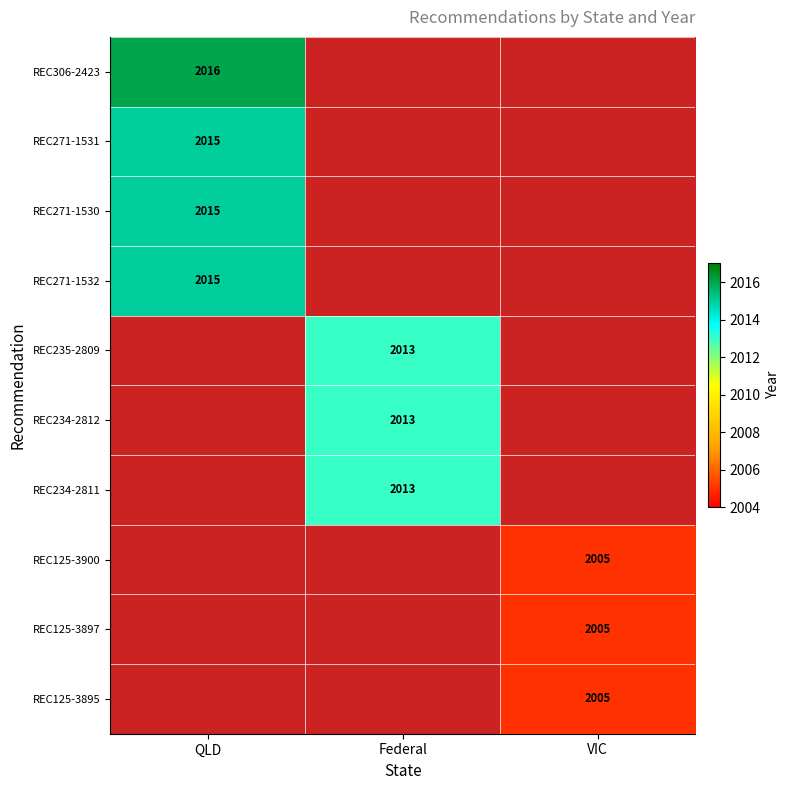

True or false: REC271-1530 has a value of 1105 at QLD.

False